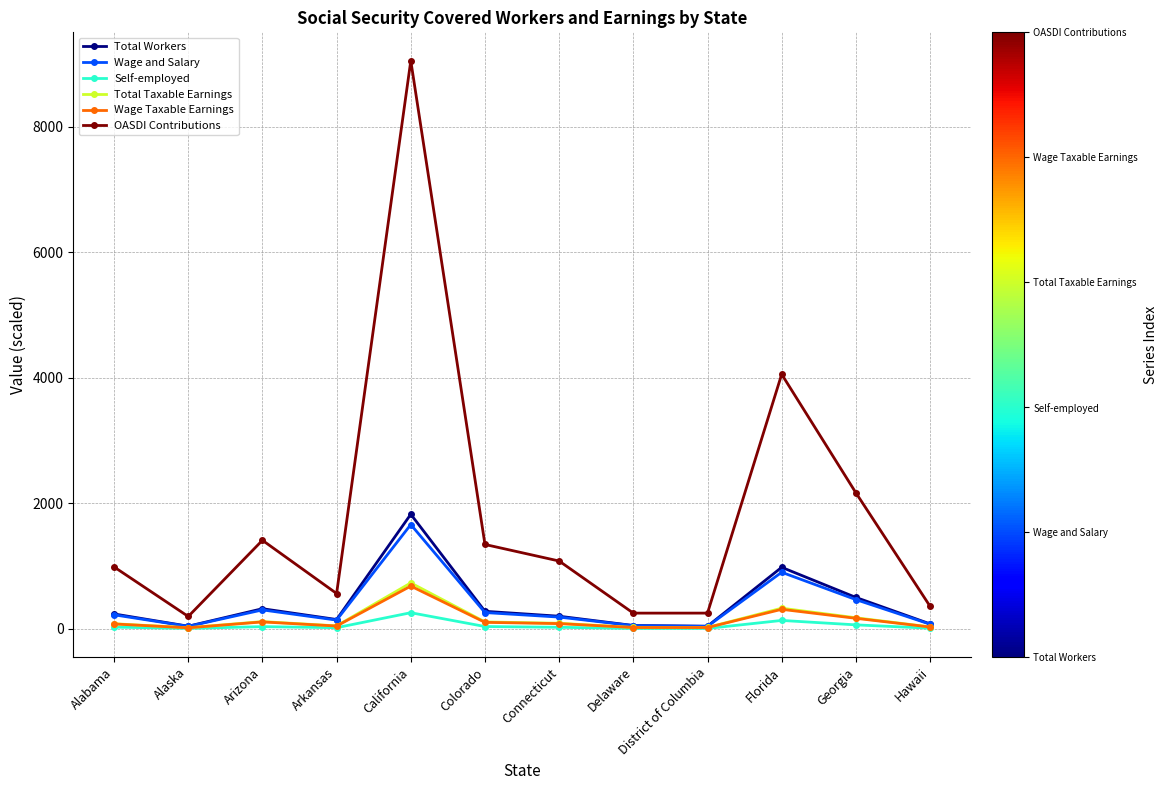

What is the label of the 4th point from the right?

District of Columbia